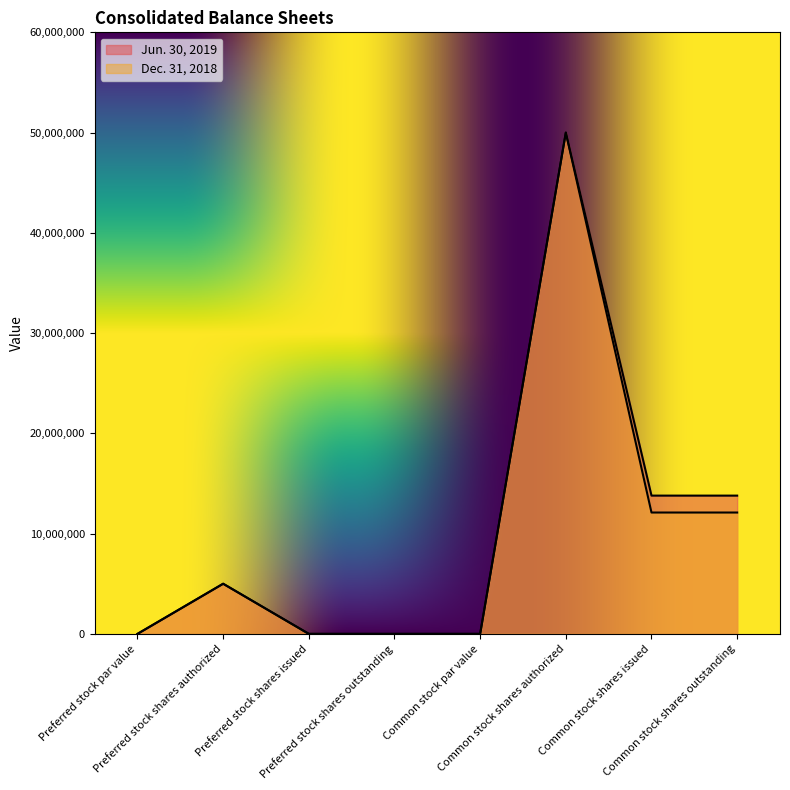

How many data points in Jun. 30, 2019 are less than 5000000?

4